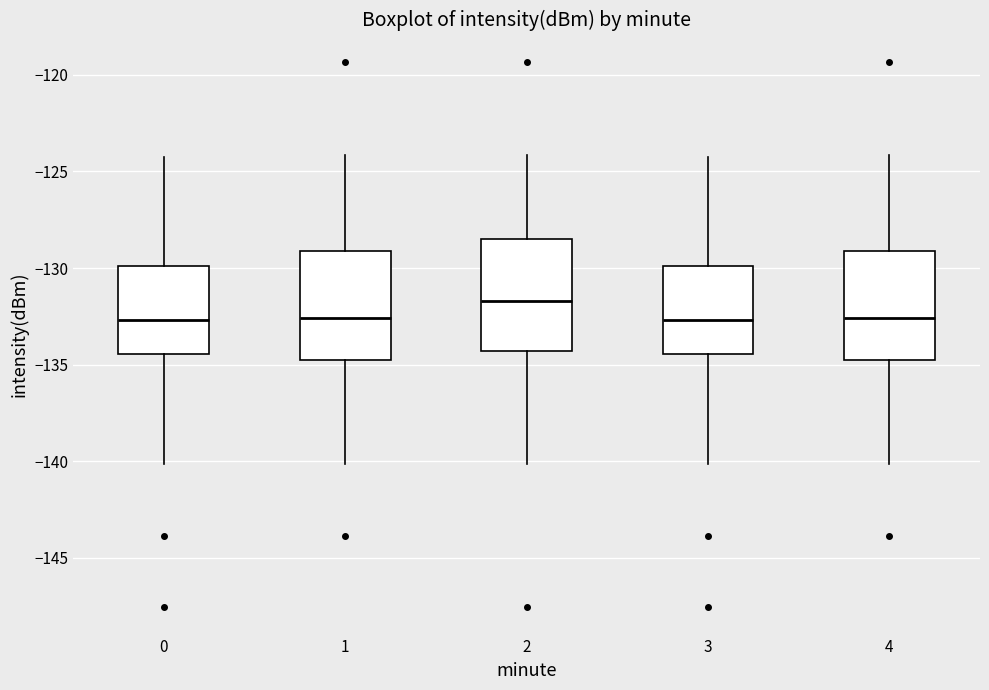

Where does the upper whisker of the box at x = 0 end on the y-axis? The values are not printed on the chart, so give them approximately, as read against the axis.

-124.5